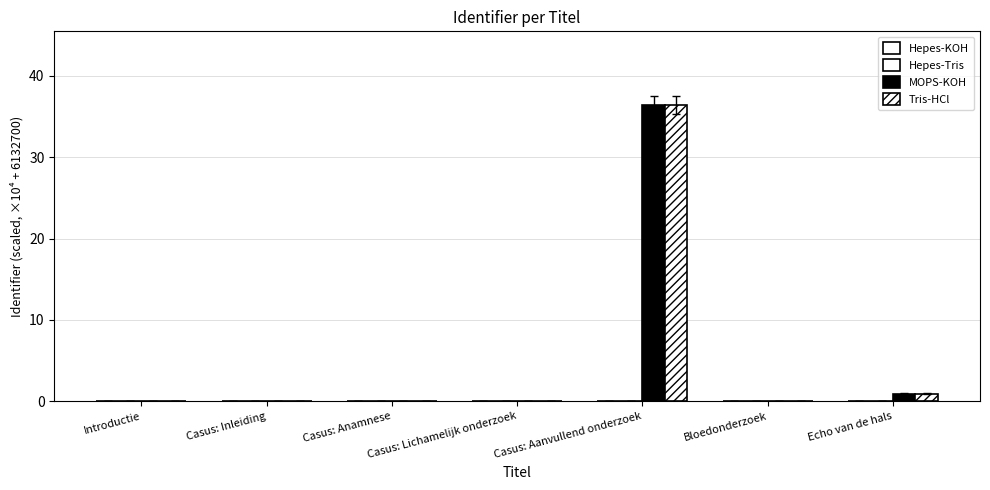

At Casus: Inleiding, list the series in order from smallest to largest.

Hepes-KOH, Hepes-Tris, MOPS-KOH, Tris-HCl